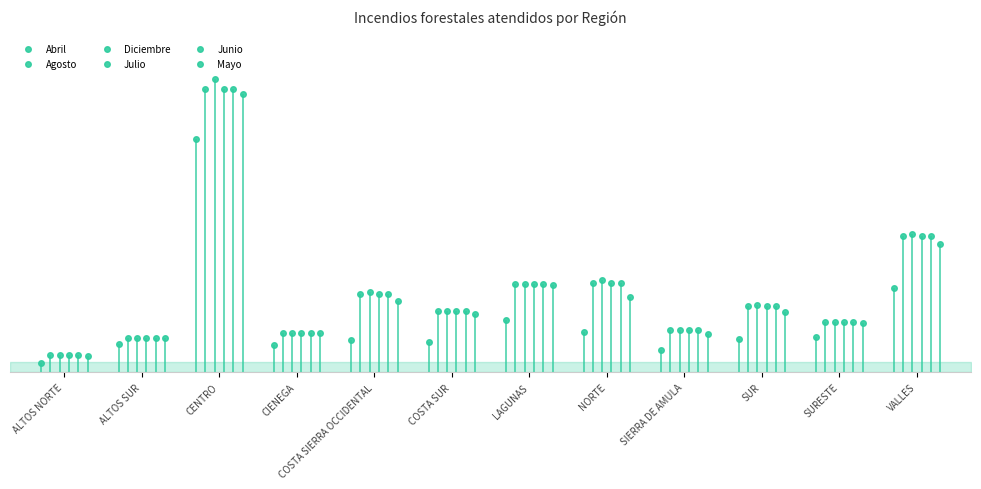

Is it true that Abril equals 12 at SIERRA DE AMULA?

False